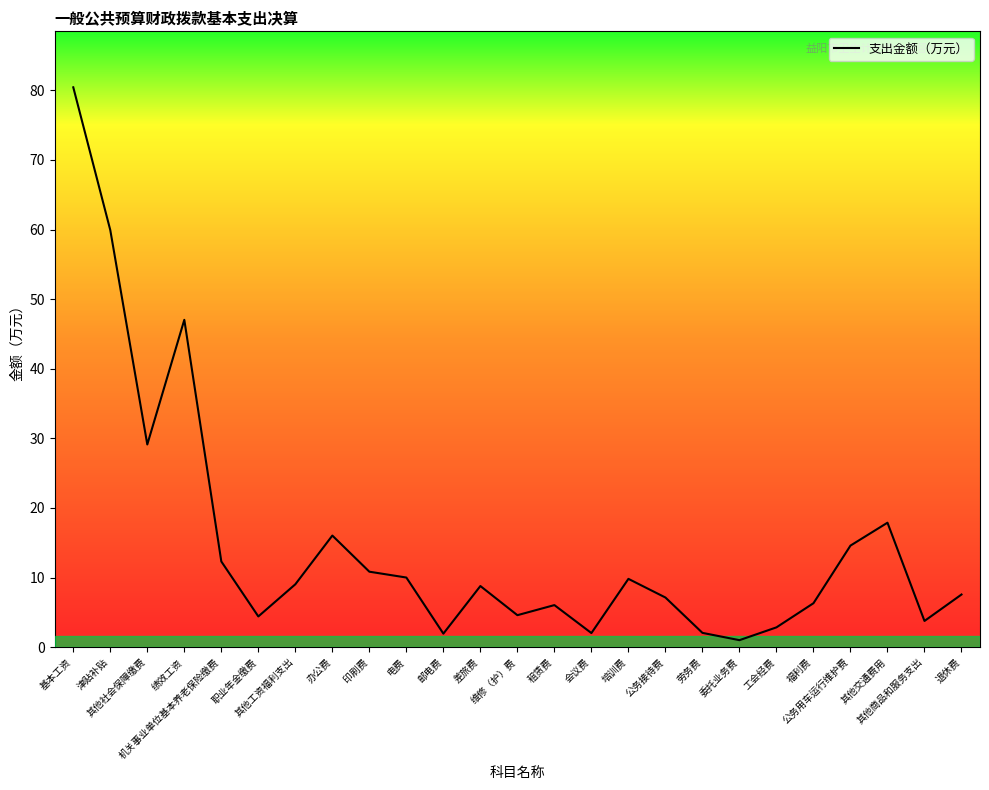

What is the ratio of the value at 会议费 to the value at 机关事业单位基本养老保险缴费?

0.2